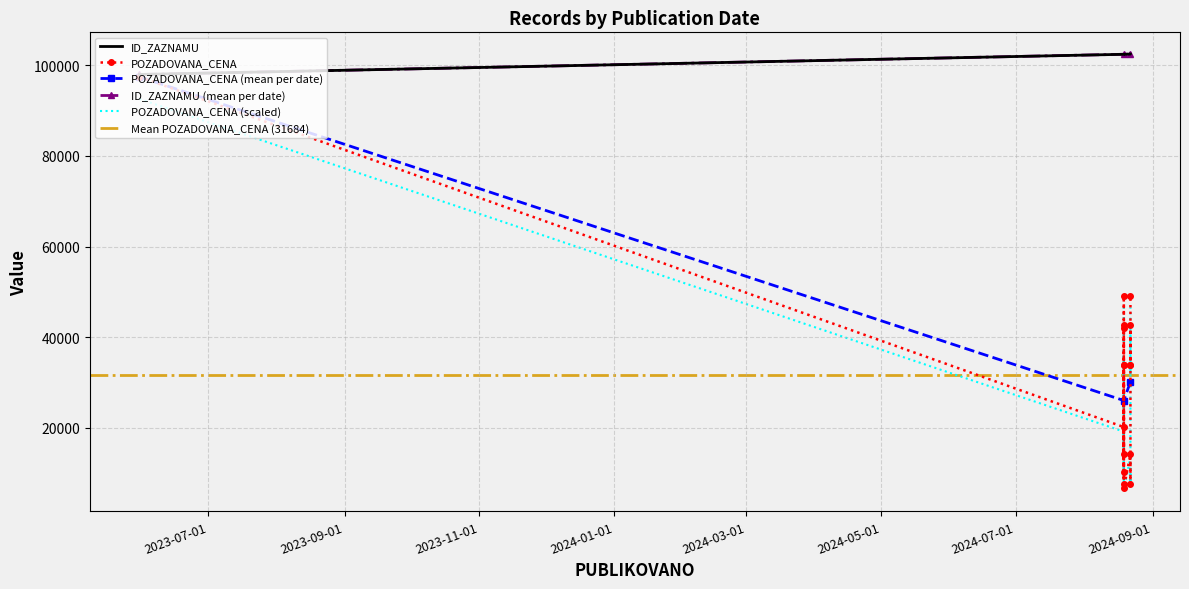

True or false: ID_ZAZNAMU has a value of 102461.0 at 2024-08-22.

True